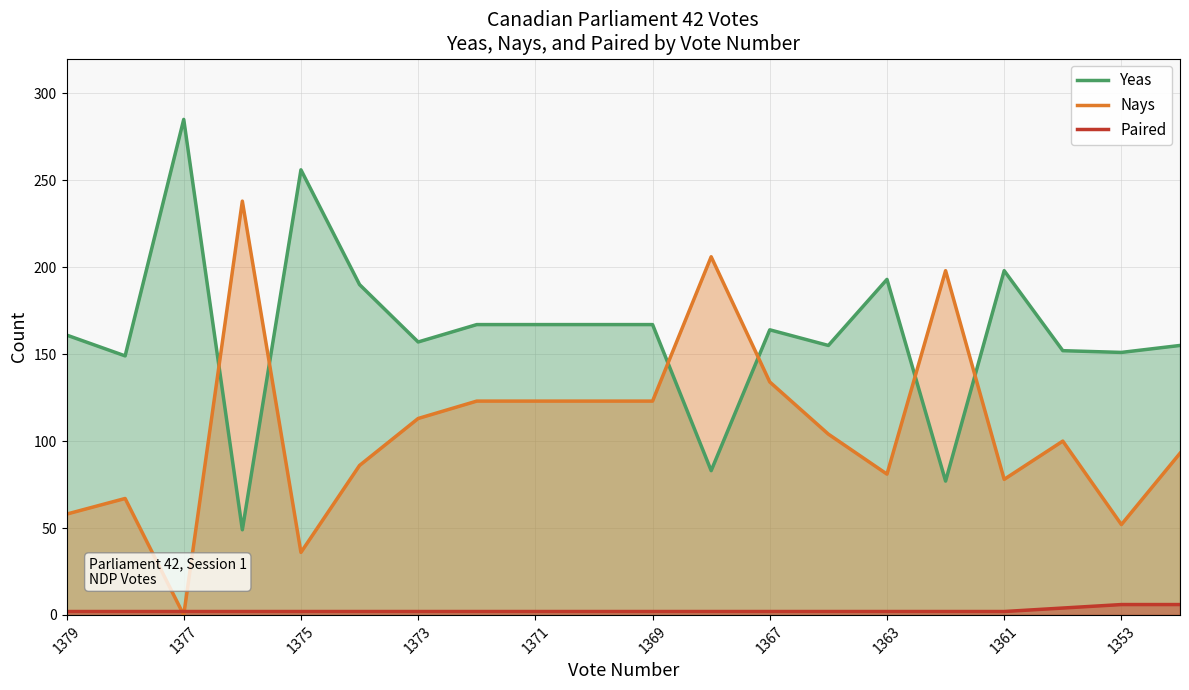

Reading right to left, extract all data points from this chart.

Yeas: 155	151	152	198	77	193	155	164	83	167	167	167	167	157	190	256	49	285	149	161
Nays: 93	52	100	78	198	81	104	134	206	123	123	123	123	113	86	36	238	0	67	58
Paired: 6	6	4	2	2	2	2	2	2	2	2	2	2	2	2	2	2	2	2	2